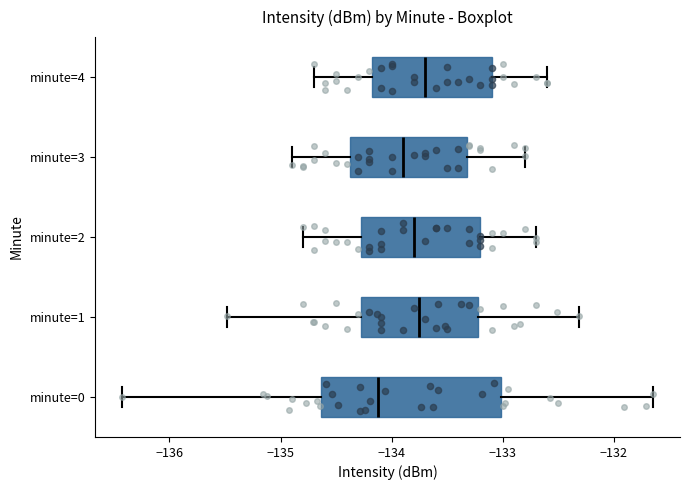

Reading bottom to top, transcribe this box plot: for each box, give where its median line is, the range the box spans, and where its two whiskers end, as read against the x-axis. The values are not printed on the chart, so give them approximately, as read against the axis.

minute=0: median -134.1, box -134.6 to -133.0, whiskers -136.4 to -131.6
minute=1: median -133.7, box -134.3 to -133.2, whiskers -135.5 to -132.3
minute=2: median -133.8, box -134.3 to -133.2, whiskers -134.8 to -132.7
minute=3: median -133.9, box -134.4 to -133.3, whiskers -134.9 to -132.8
minute=4: median -133.7, box -134.2 to -133.1, whiskers -134.7 to -132.6